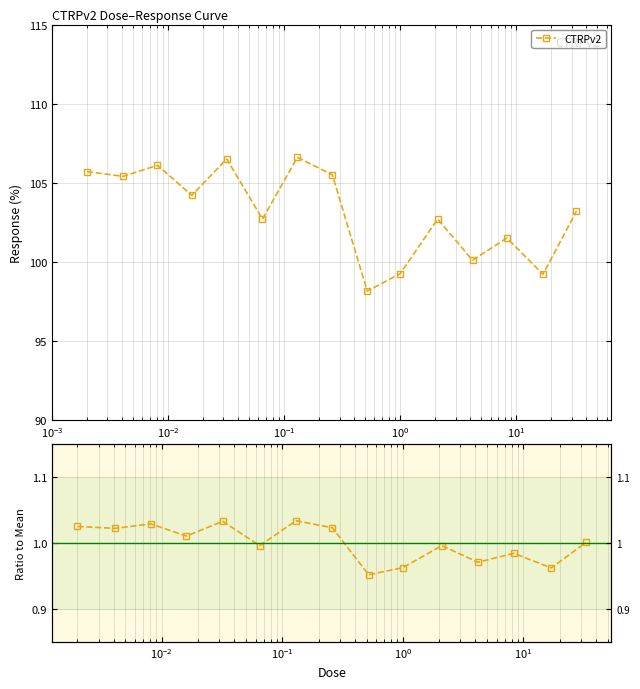

The chart shows a value of 1.0 at 9. True or false?

True